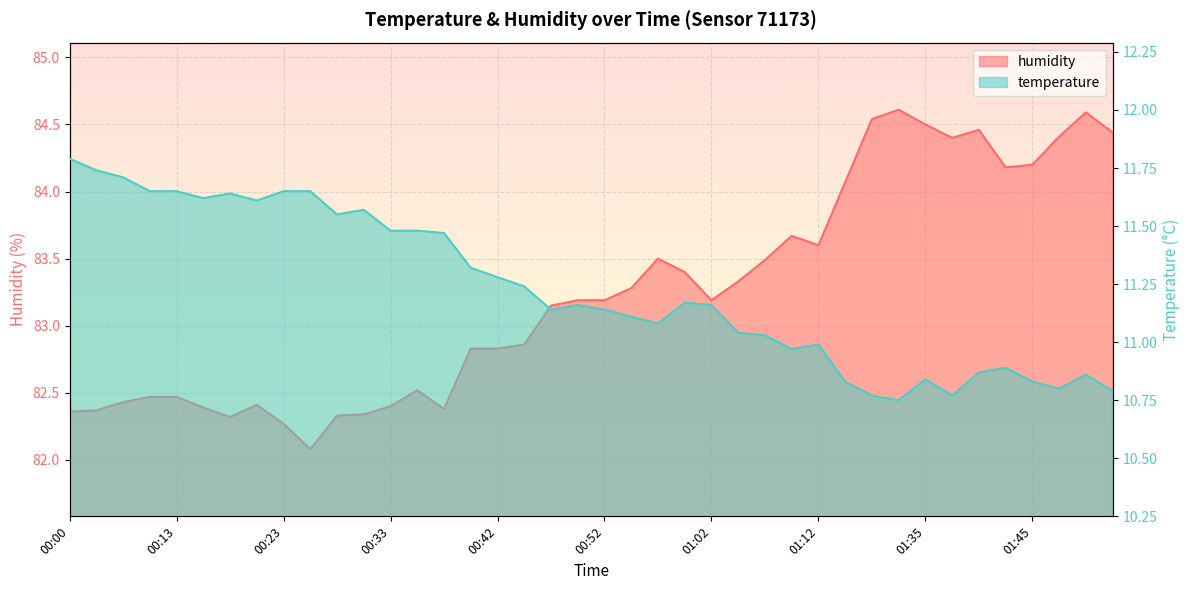

True or false: humidity and temperature cross at least once.

False